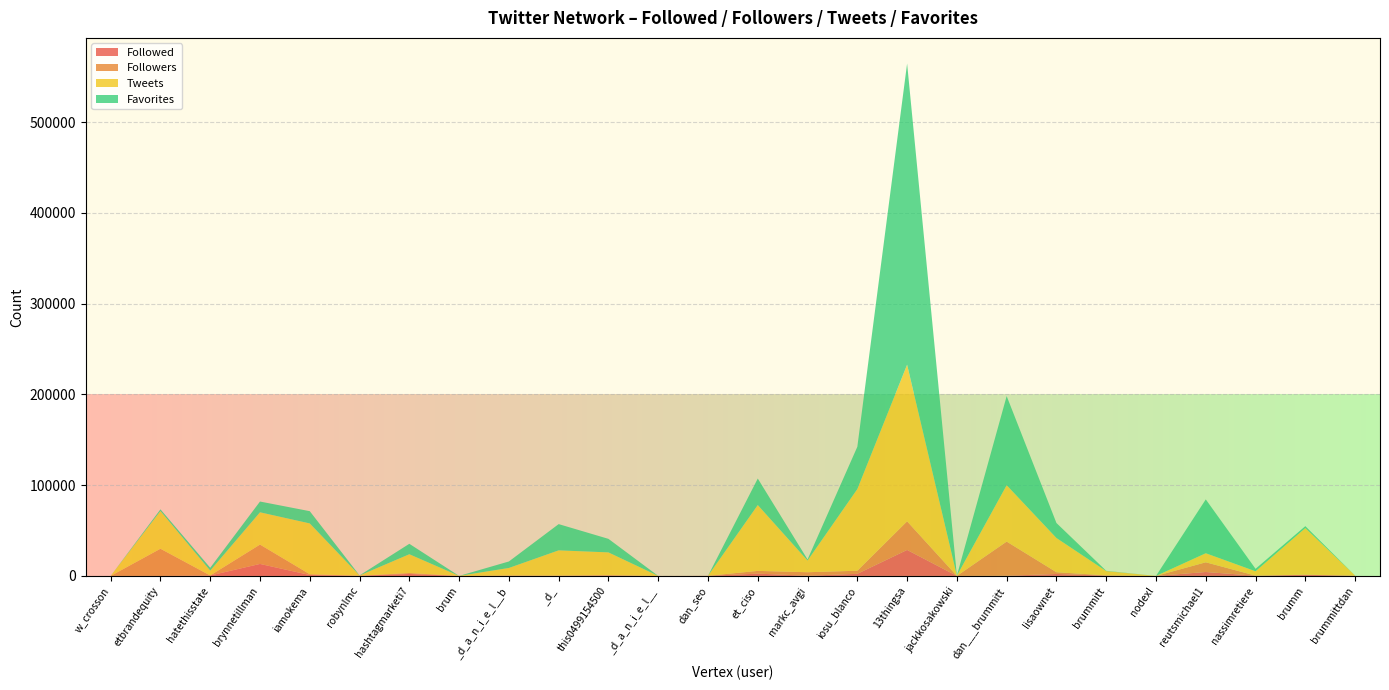

Reading right to left, what are all the values shown in this chart?

Followed: 253	1197	218	4316	1	373	2165	195	15	28632	2305	201	2523	116	4	467	164	259	1	2152	208	1011	13212	481	2	10
Followers: 72	213	109	10694	3	227	1916	37631	8	31491	3401	3869	3020	4	0	378	226	194	19	1043	39	865	21321	11	29946	0
Tweets: 74	51325	4792	9984	1	4708	37681	62124	236	172567	89978	12902	72546	0	0	25071	27779	8322	2	20693	214	55962	35554	5363	41530	2
Favorites: 20	2080	2715	59317	0	323	16530	98167	135	331772	46571	1172	29190	0	5	14916	28906	7144	0	11500	119	13485	11859	3132	1878	7